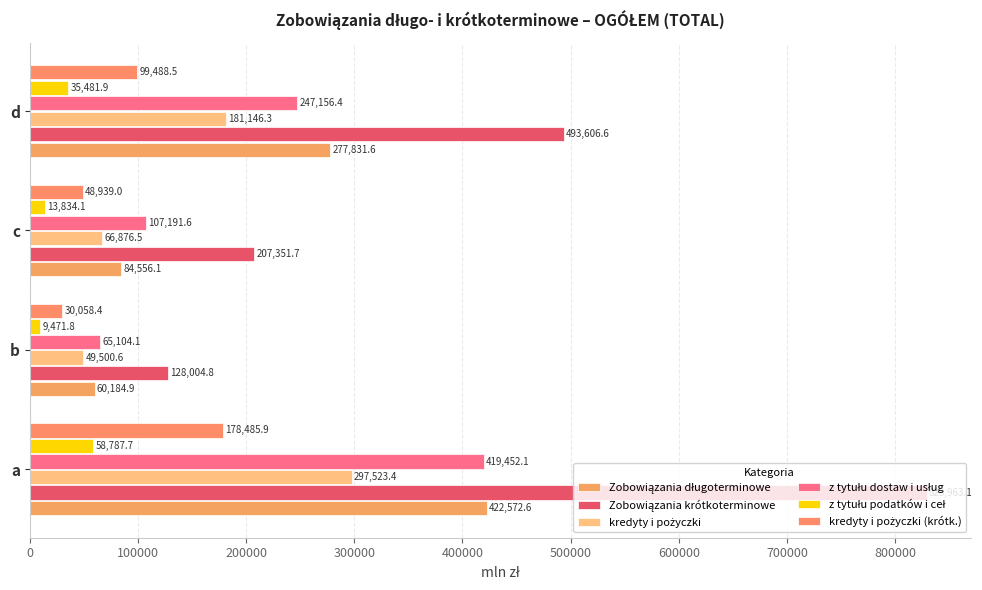

How many distinct data groups are displayed?

6